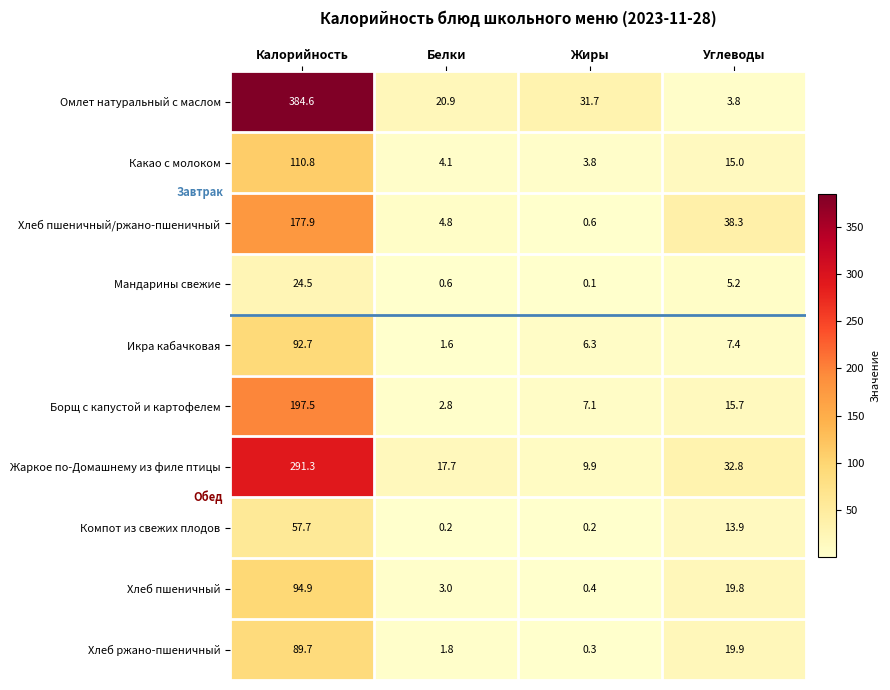

The Хлеб пшеничный/ржано-пшеничный series shows 0.6 at Жиры. True or false?

True